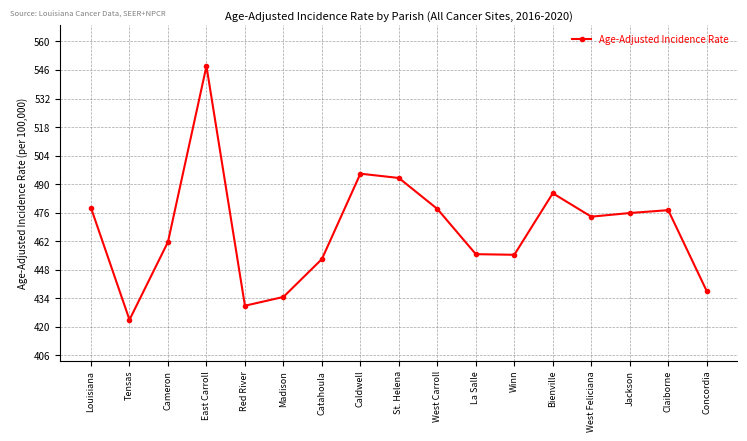

At which category does the chart reach its minimum across all series?

Tensas